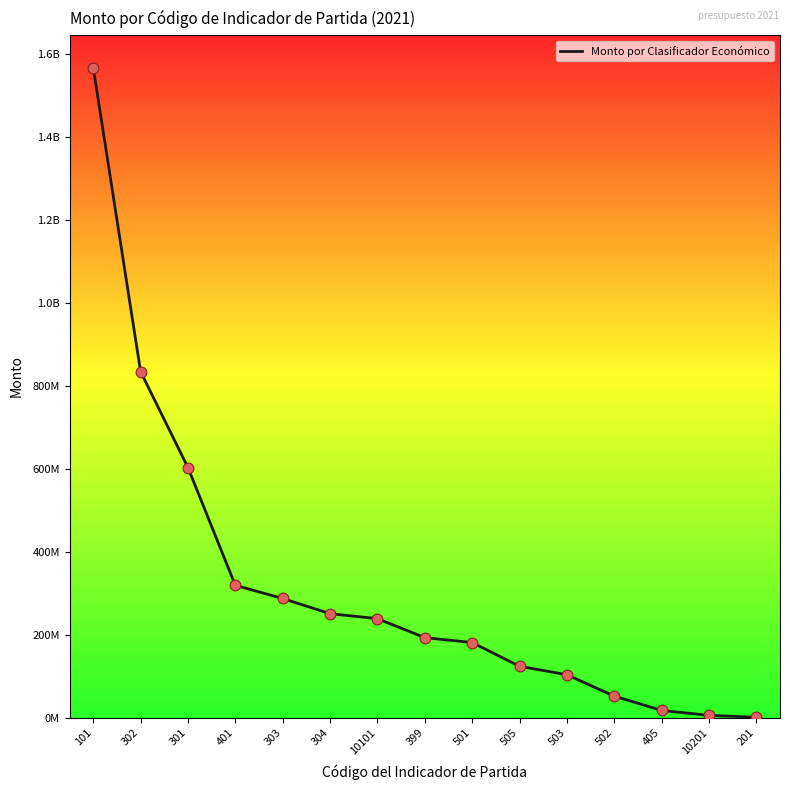

Approximately how many times larger is the value at 10101 compared to 502?

4.6